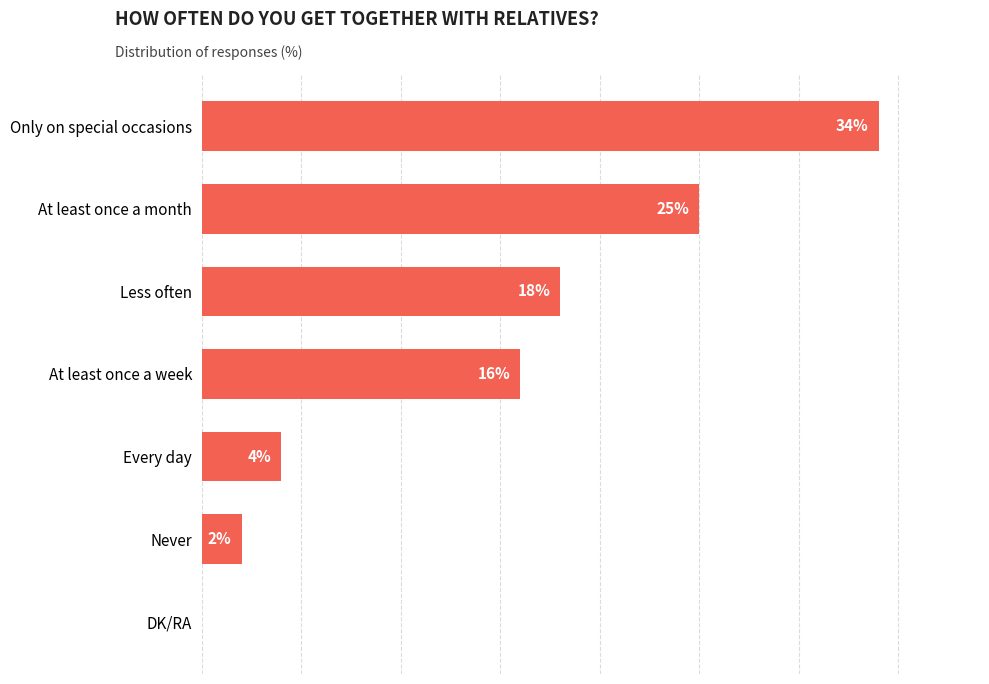

Which label corresponds to the largest value in the chart?

Only on special occasions